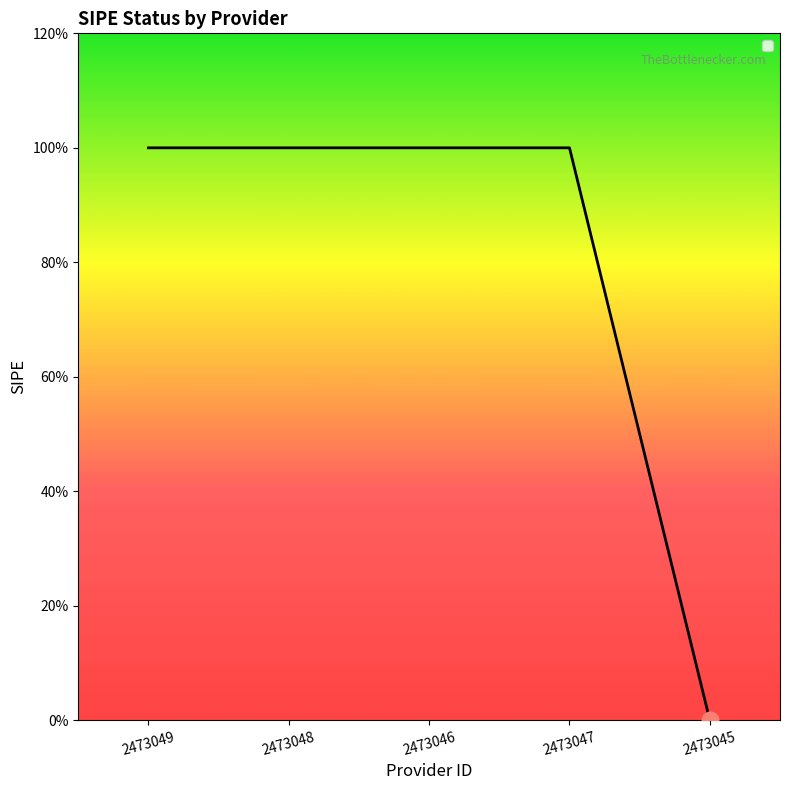

Does the chart have visible grid lines?

No